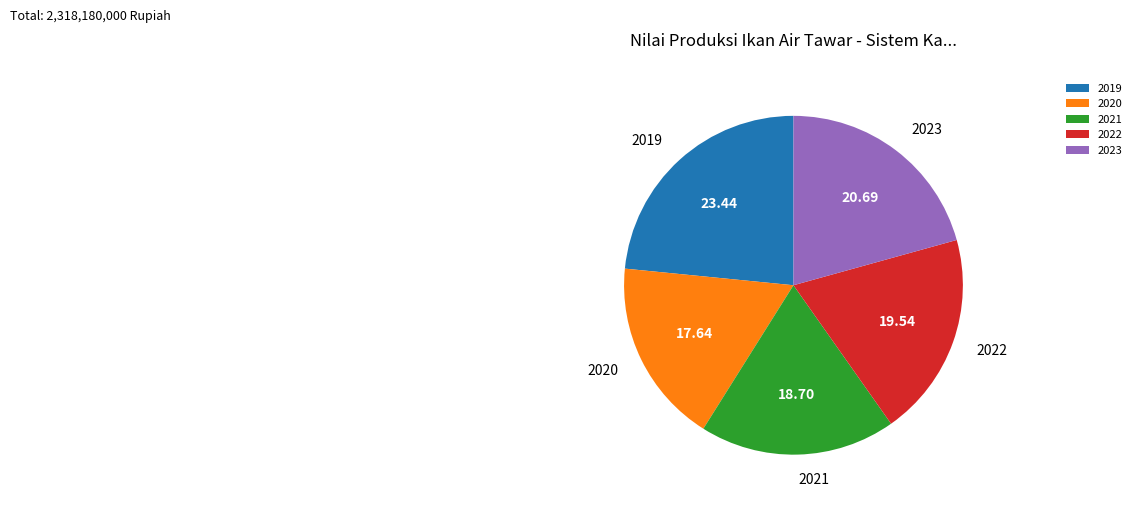

How many slices are in this pie chart?

5